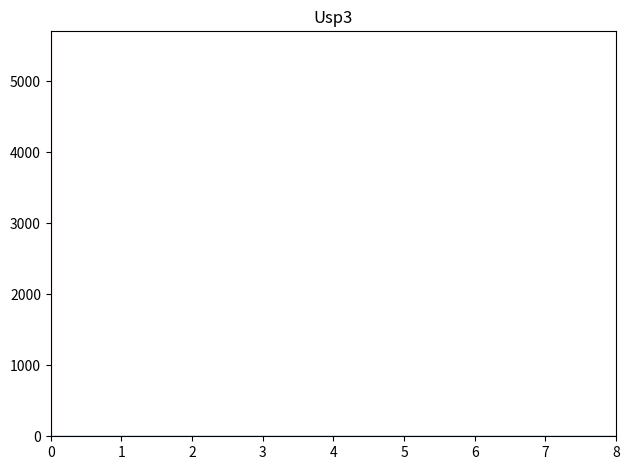

Reading left to right, list every bar in this chart as the range it spans on the x-axis followed by its height. Neither the bar edges nor the heights are printed on the chart, so give them approximately, as read against the axes.

0.0 to 0.9: under 100
0.9 to 1.8: 0
1.8 to 2.7: 0
2.7 to 3.6: 0
3.6 to 4.4: 0
4.4 to 5.3: 0
5.3 to 6.2: 0
6.2 to 7.1: 0
7.1 to 8.0: 0